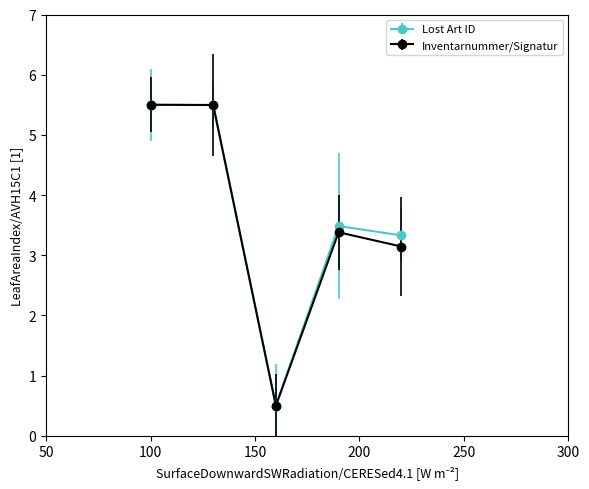

What is the maximum value shown in the chart?

5.5